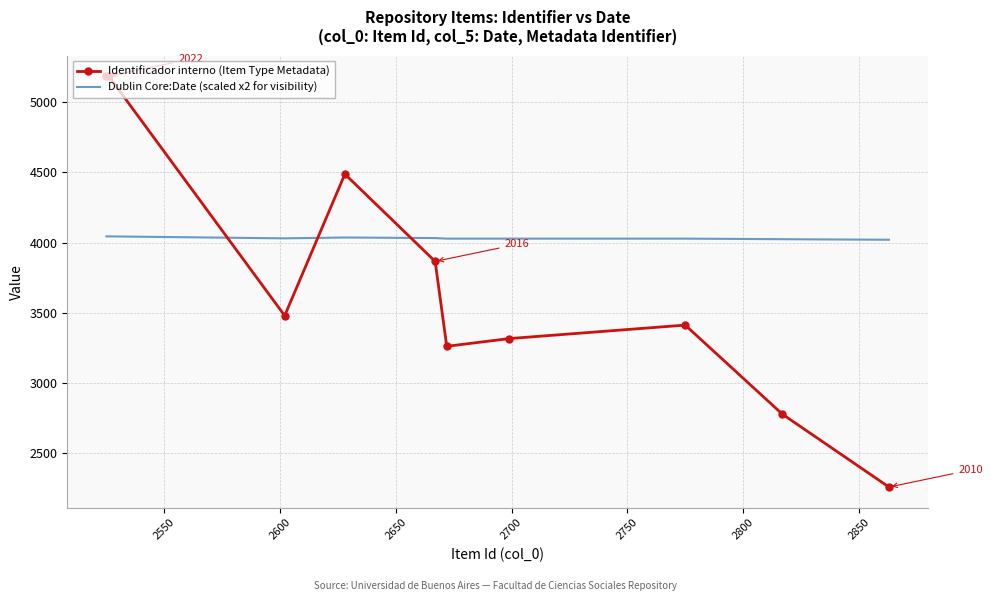

What is the difference between the maximum and minimum values in the Identificador interno (Item Type Metadata) series?

2923